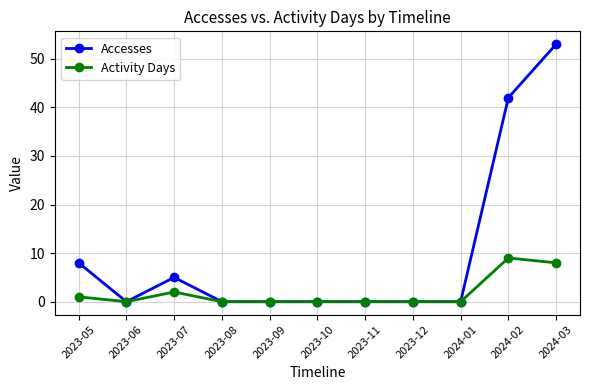

True or false: Activity Days has more than 1 points higher than both neighbors.

True